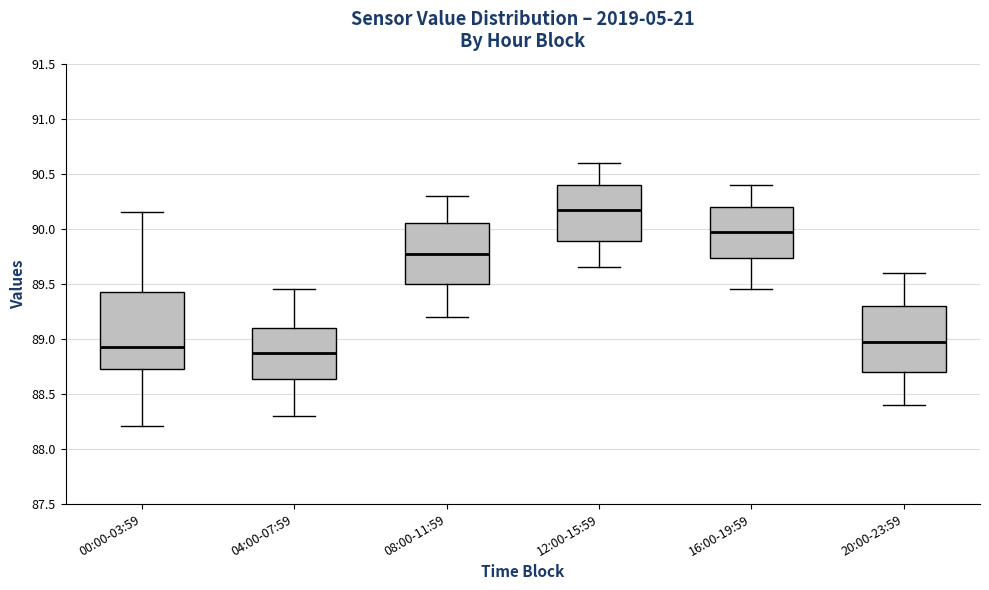

Which box has the lowest median line?

04:00-07:59